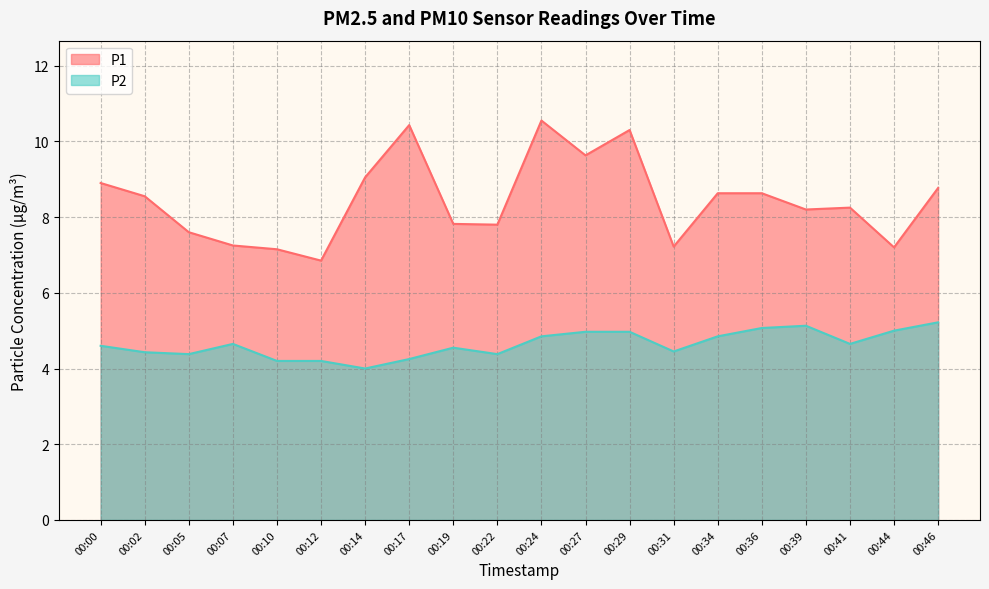

What is the total value across all series at 00:29?

15.3